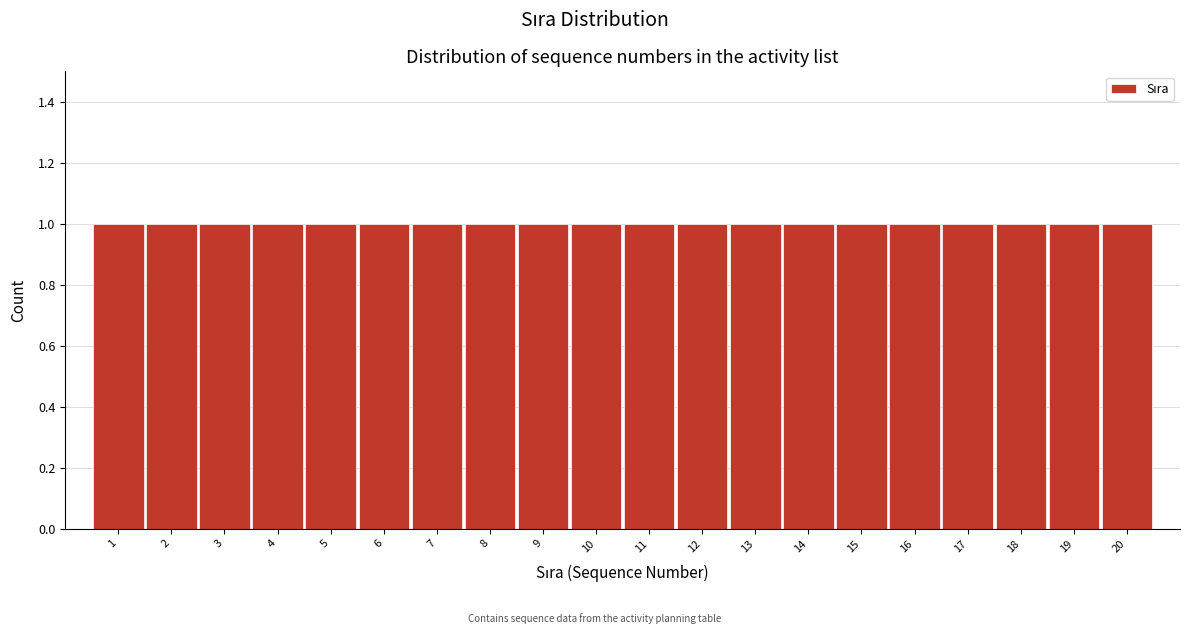

Reading left to right, list every bar in this chart as the range it spans on the x-axis followed by its height. The values are not printed on the chart, so give them approximately, as read against the axis.

0.5 to 1.5: 1
1.5 to 2.5: 1
2.5 to 3.5: 1
3.5 to 4.5: 1
4.5 to 5.5: 1
5.5 to 6.5: 1
6.5 to 7.5: 1
7.5 to 8.5: 1
8.5 to 9.5: 1
9.5 to 10.5: 1
10.5 to 11.5: 1
11.5 to 12.5: 1
12.5 to 13.5: 1
13.5 to 14.5: 1
14.5 to 15.5: 1
15.5 to 16.5: 1
16.5 to 17.5: 1
17.5 to 18.5: 1
18.5 to 19.5: 1
19.5 to 20.5: 1